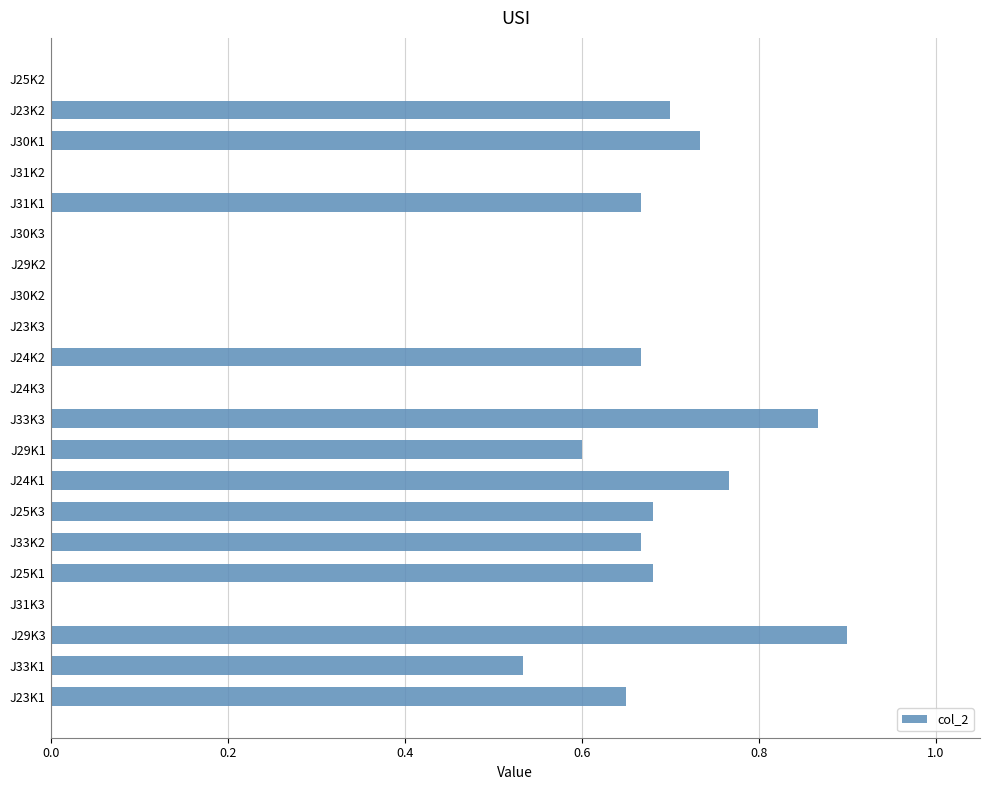

Is it true that the value at J25K3 is 0.7?

True